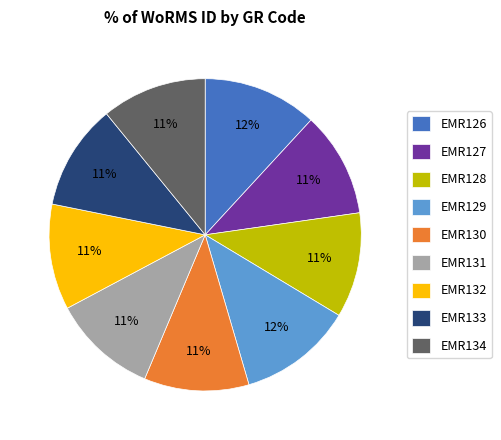

Count the number of slices in the pie.

9